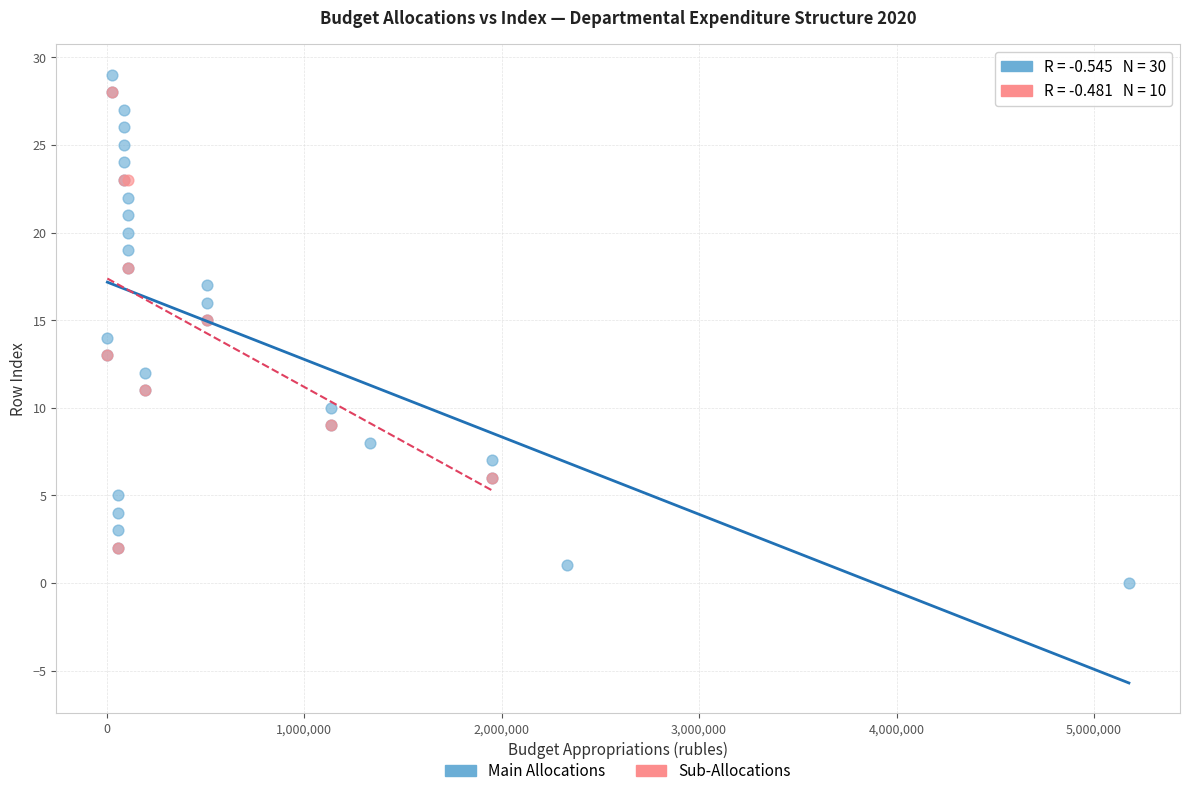

Which series contains the lowest Y value?

Main Allocations